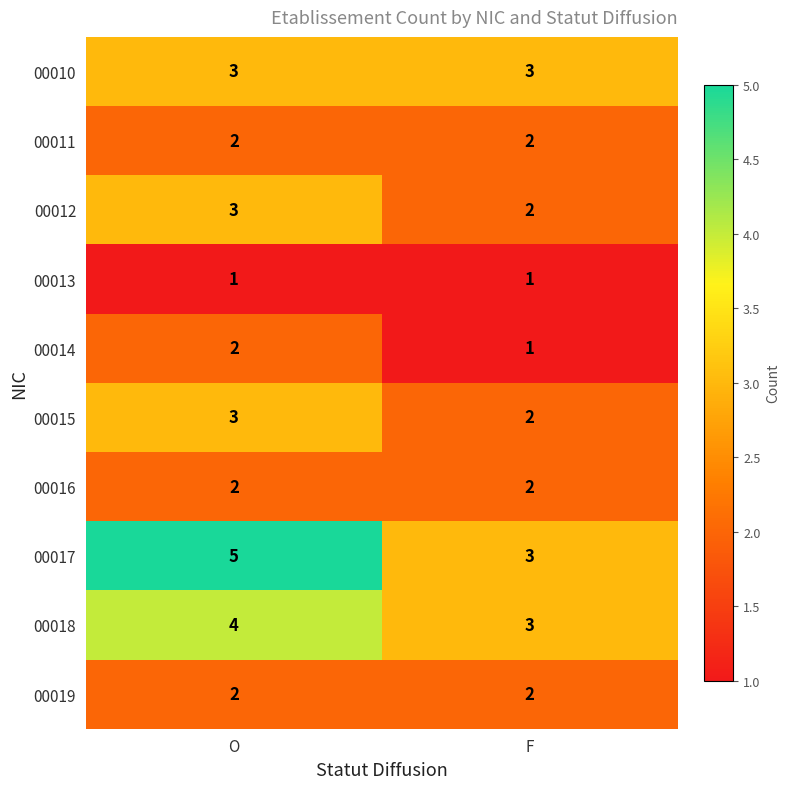

Reading right to left, list all the values displayed in this chart.

00010: 3	3
00011: 2	2
00012: 2	3
00013: 1	1
00014: 1	2
00015: 2	3
00016: 2	2
00017: 3	5
00018: 3	4
00019: 2	2